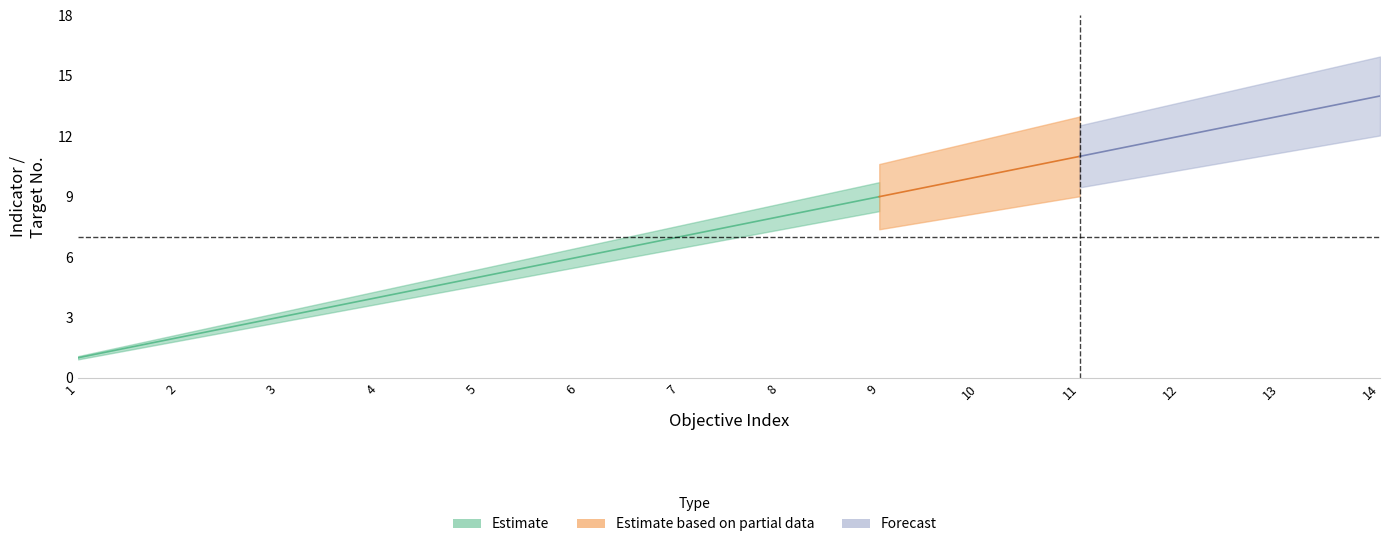

True or false: Estimate_lower has a value of 5 at 9.

False